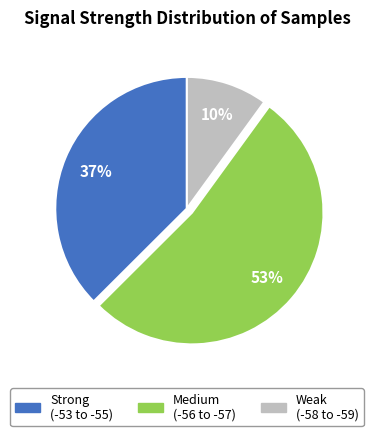

To the nearest percent, what percentage of the pie is Medium (-56 to -57)?

53%